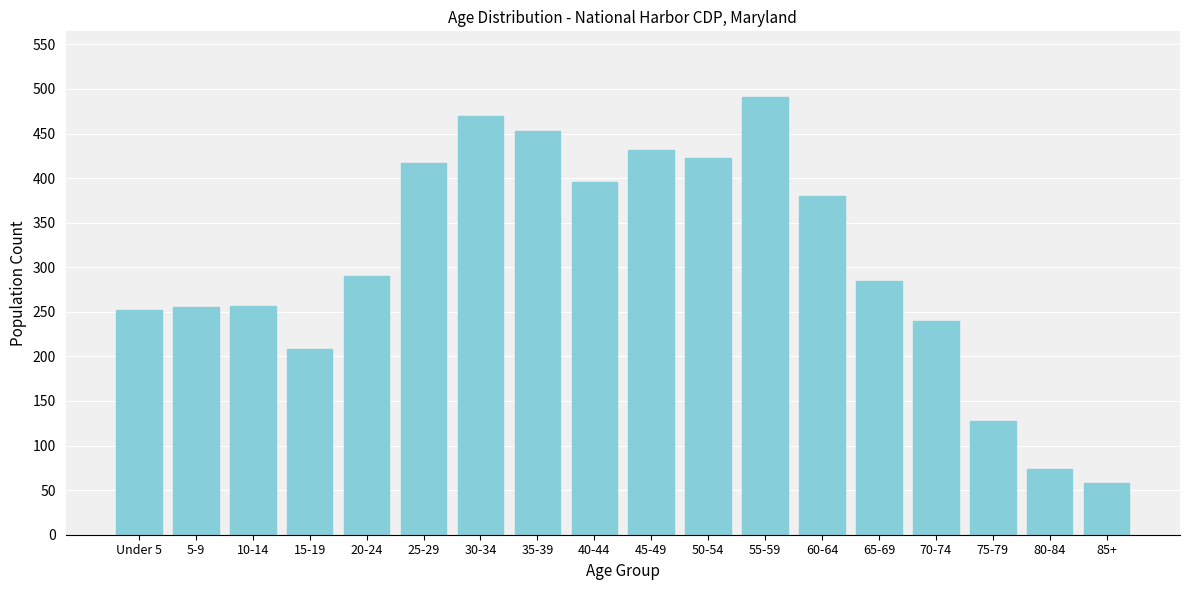

What is the smallest value displayed?

58